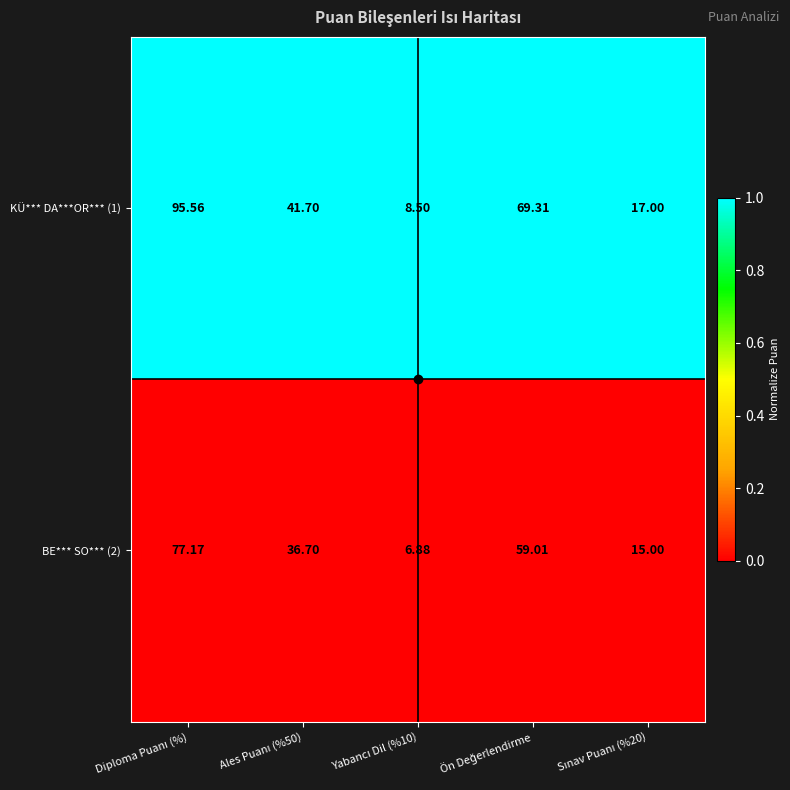

Rank the series at Sınav Puanı (%20) from lowest to highest value.

BE*** SO*** (2), KÜ*** DA***OR*** (1)